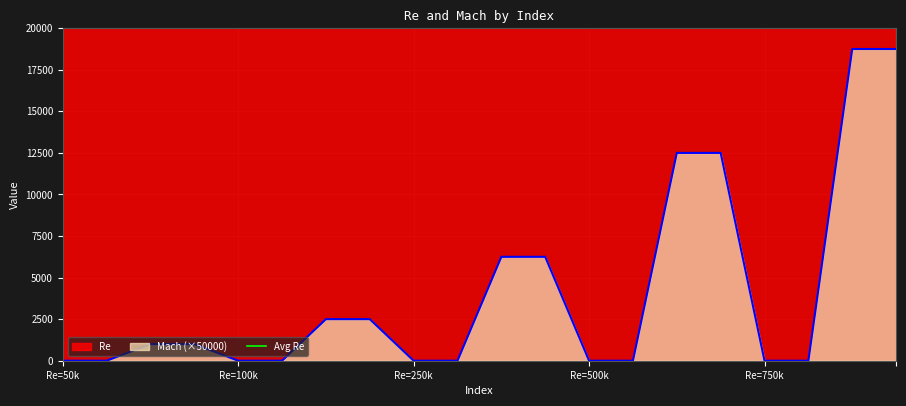

What is the maximum value for Mach (×50000)?

18750